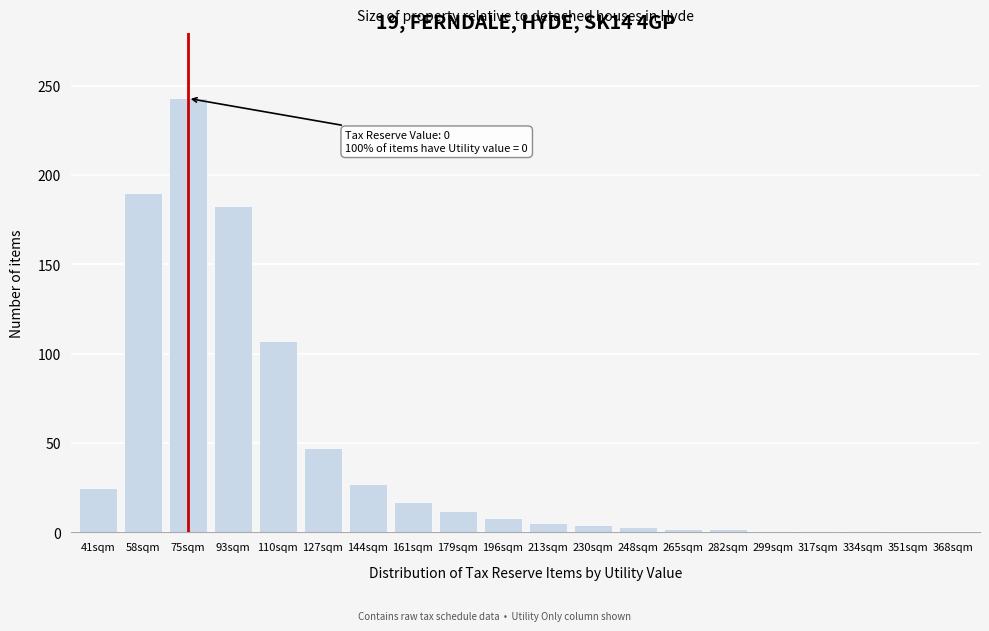

Where is the data nearest to the value 121?

110sqm